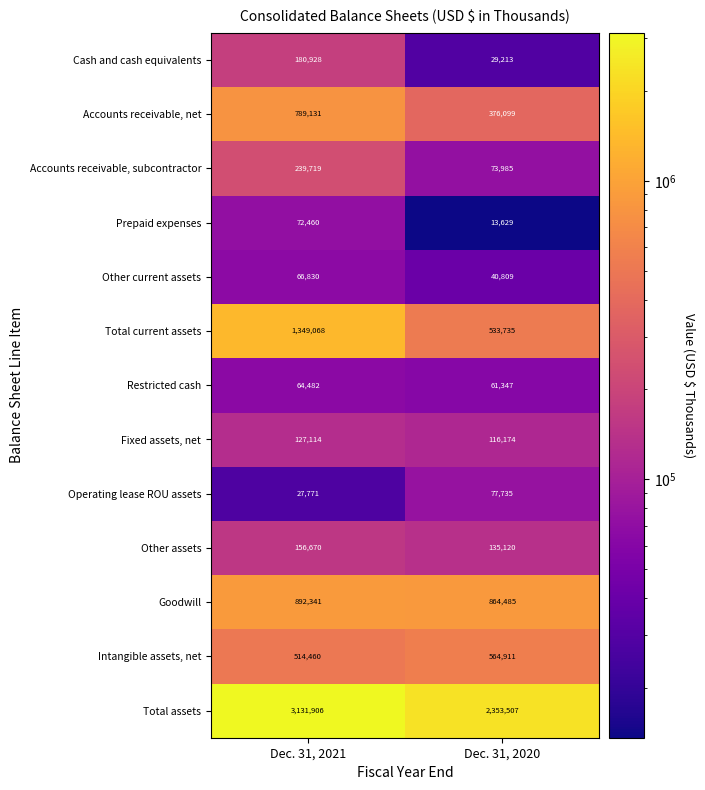

The Accounts receivable, net series shows 519283 at Dec. 31, 2020. True or false?

False